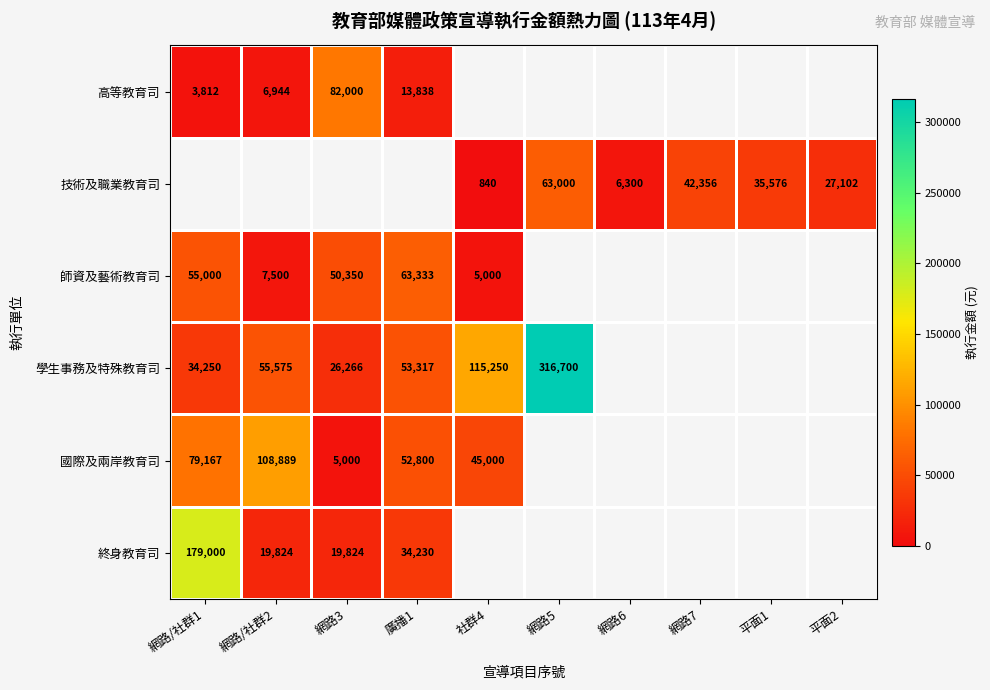

Is it true that 國際及兩岸教育司 equals 79167 at 網路/社群1?

True